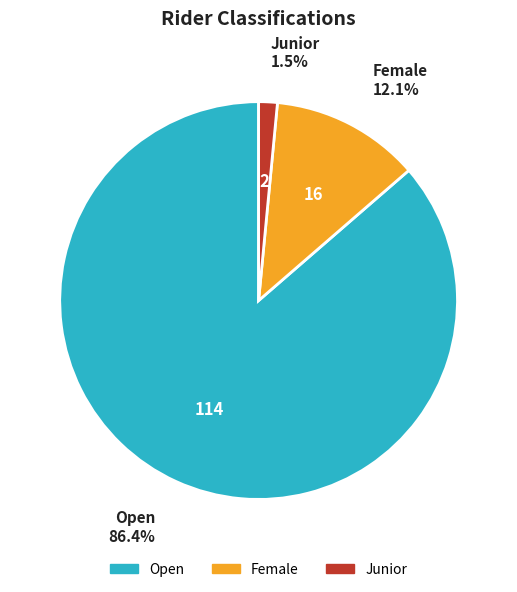

Is the sum of Female and Junior greater than half?

No